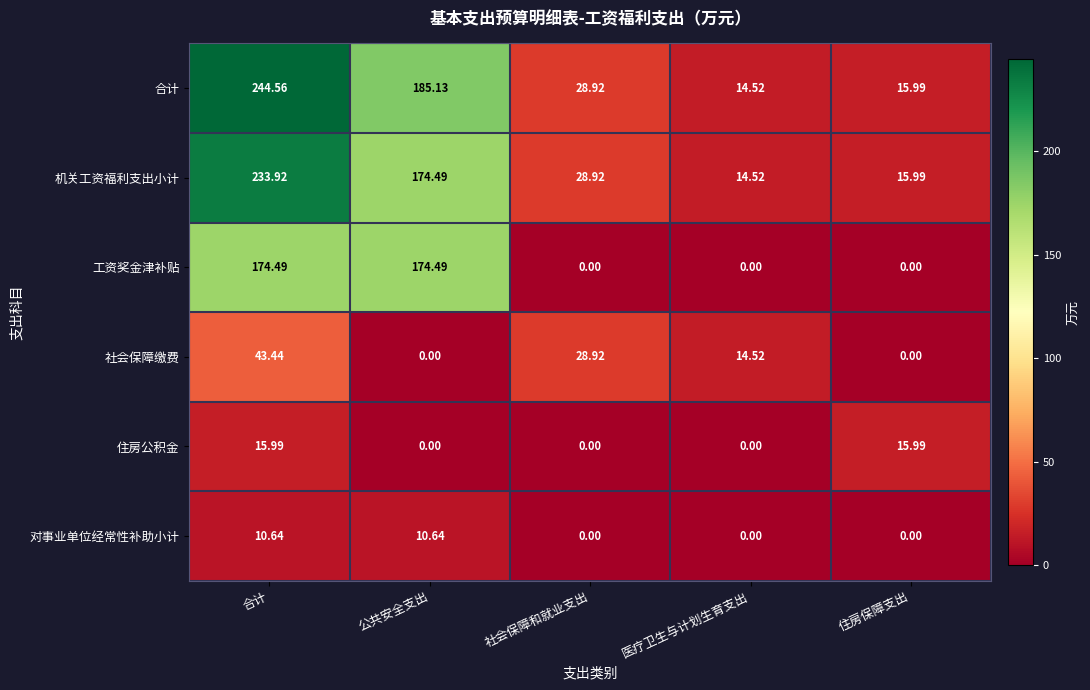

List the labels in order of 机关工资福利支出小计 value, largest first.

合计, 公共安全支出, 社会保障和就业支出, 住房保障支出, 医疗卫生与计划生育支出